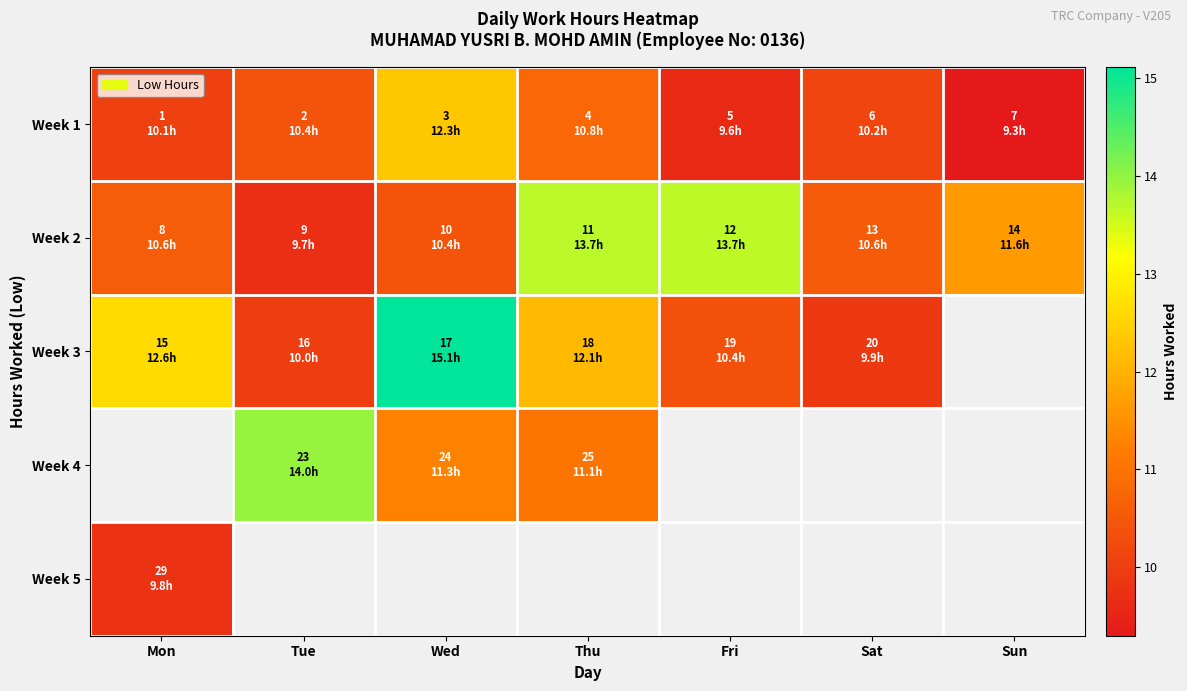

Is the value of Week 4 at Sun greater than the value of Week 1 at Fri?

No